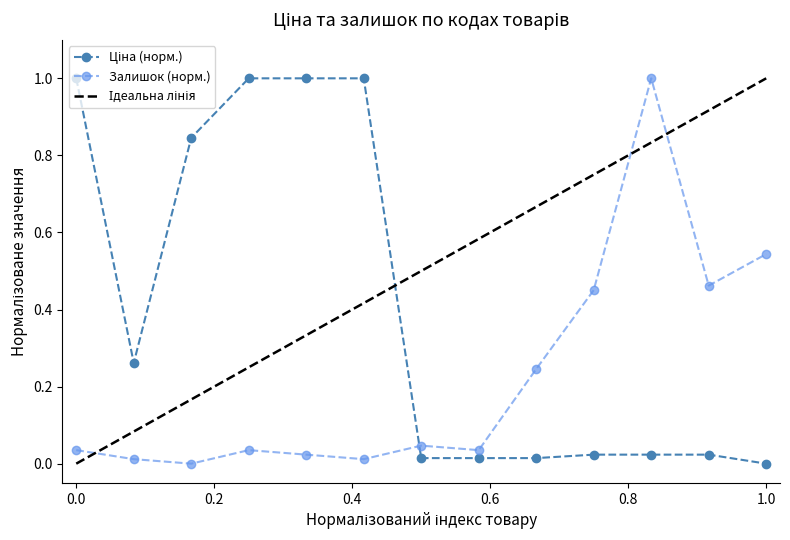

Is it true that Ціна equals 0.0 at 283291856?

True